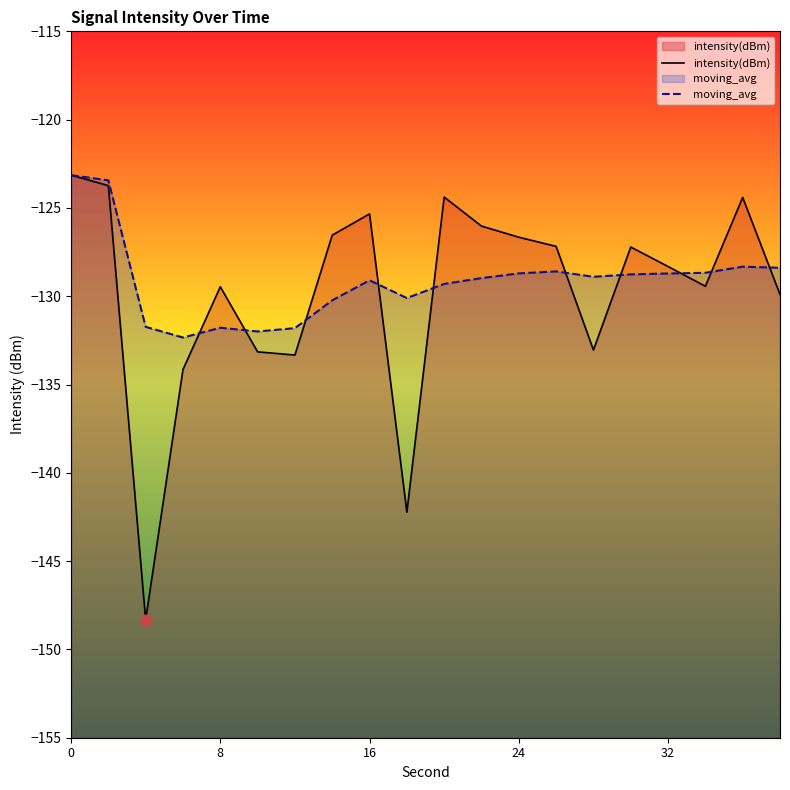

Which series has the largest total across all categories?

moving_avg